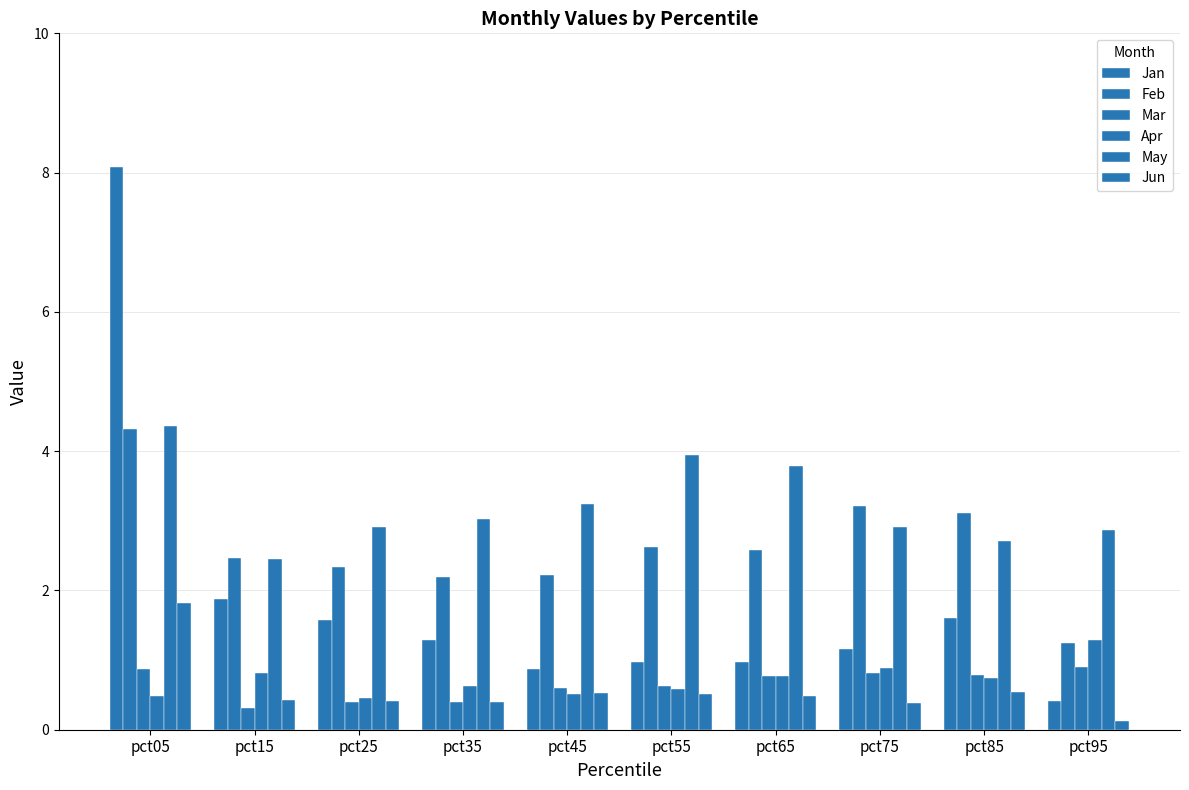

Rank the categories by May value from highest to lowest.

pct05, pct55, pct65, pct45, pct35, pct75, pct25, pct95, pct85, pct15